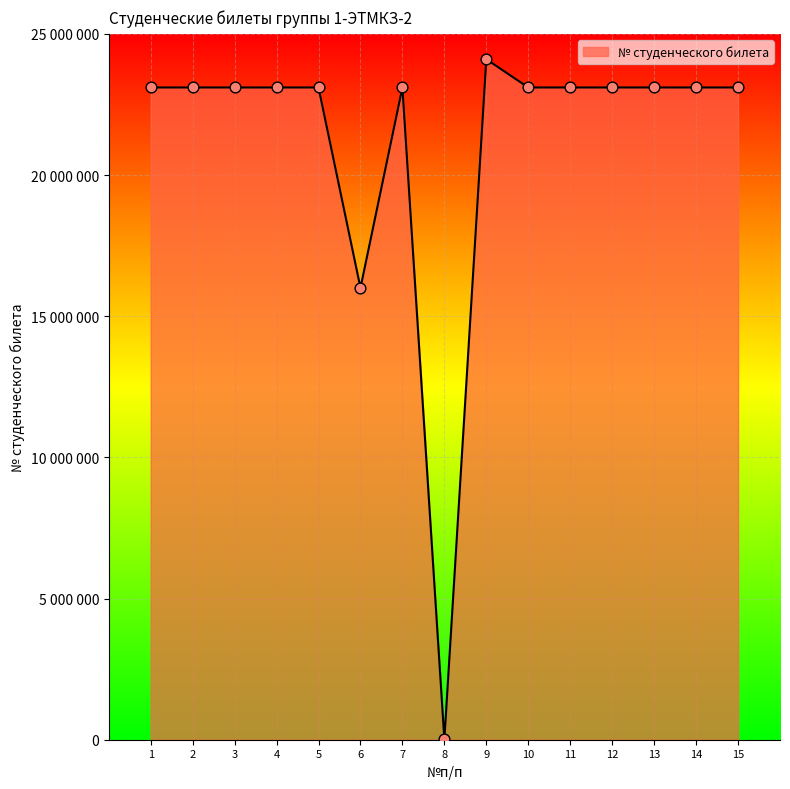

Approximately how many times larger is the value at 4 compared to 9?

1.0